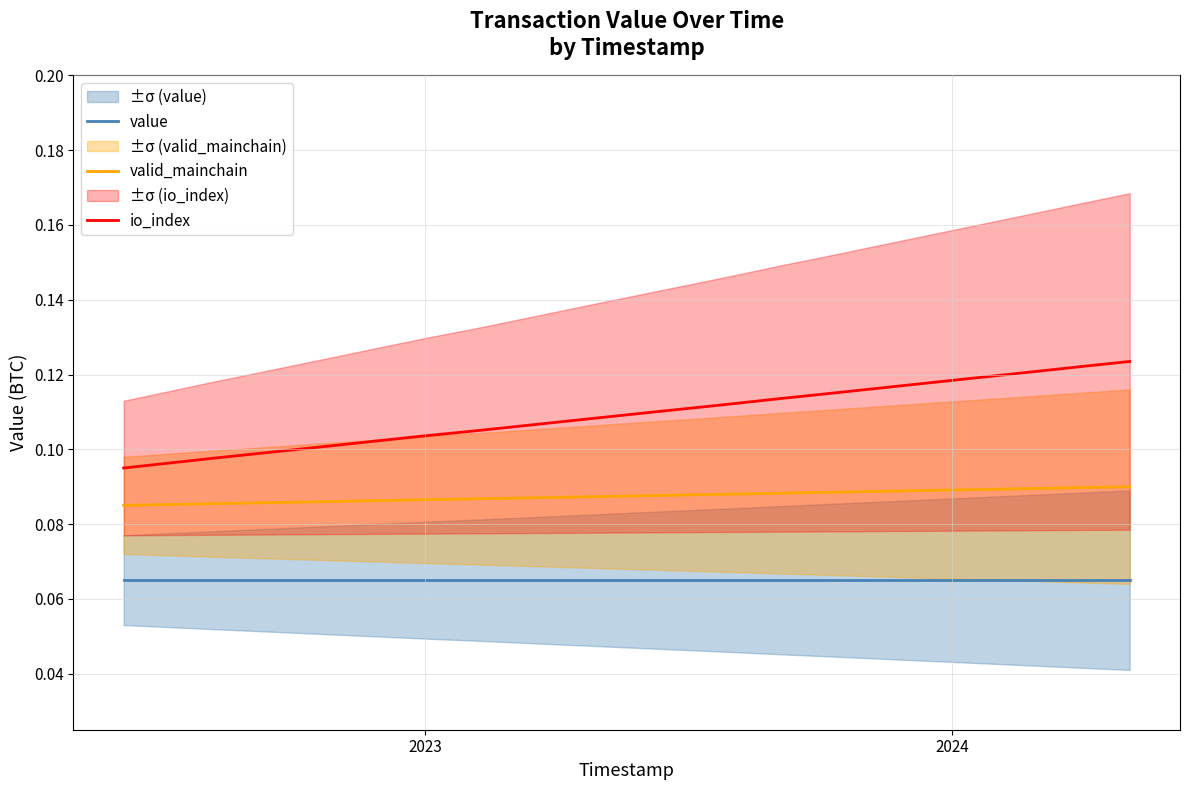

True or false: valid_mainchain and io_index intersect in this chart.

False